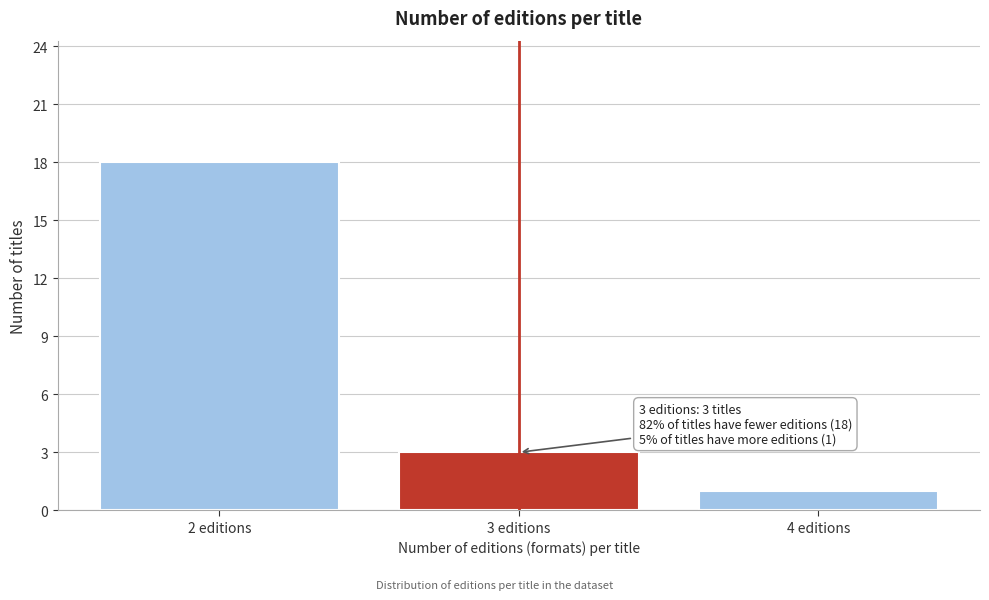

Reading left to right, transcribe all the data shown in this chart.

2 editions=18	3 editions=3	4 editions=1